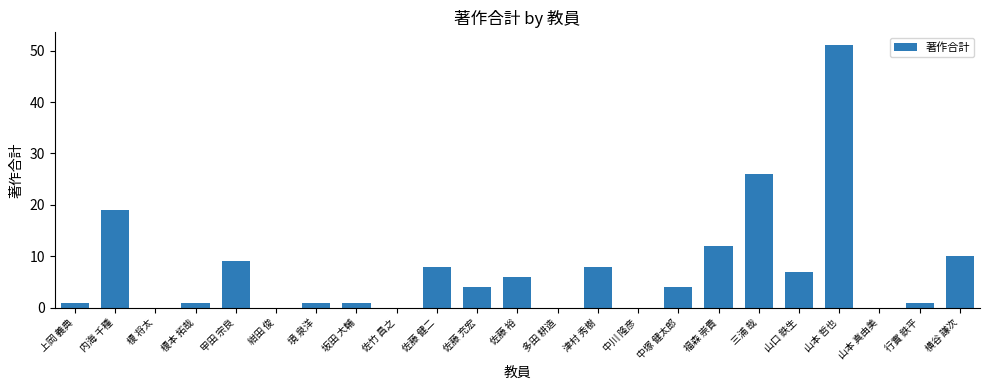

Count the number of categories in the chart.

23